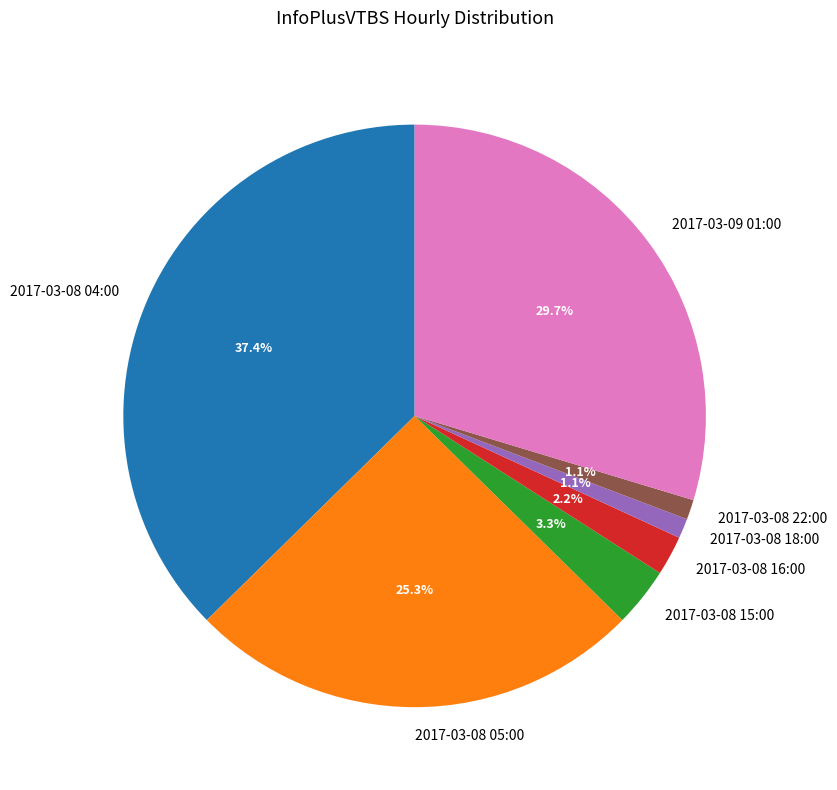

What is the ratio of the value at 2017-03-09 01:00 to the value at 2017-03-08 18:00?

27.0